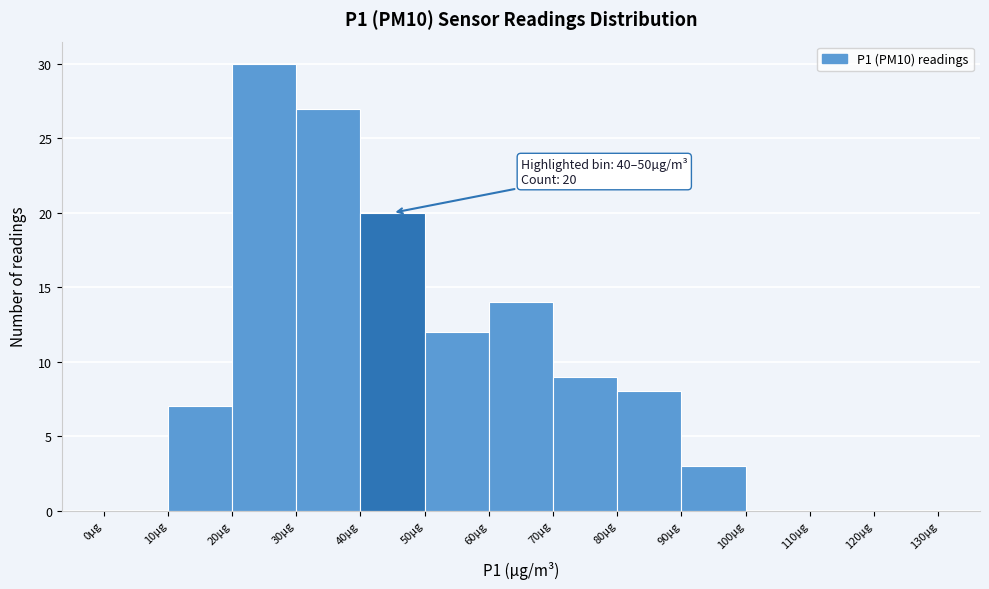

Over which range of the x-axis is the bar tallest?

20 to 30